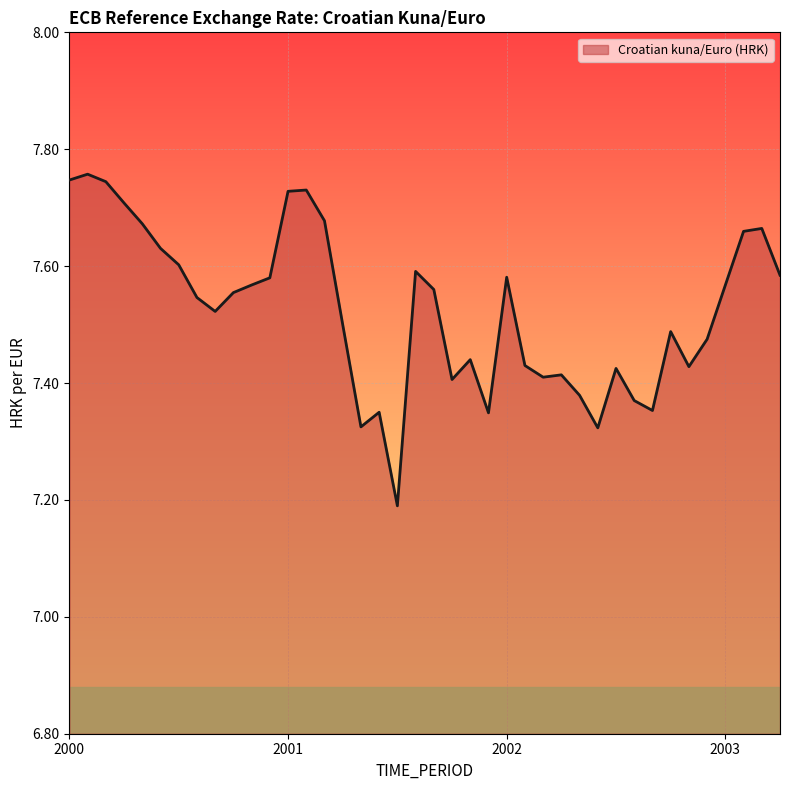

What is the minimum value shown in the chart?

7.2